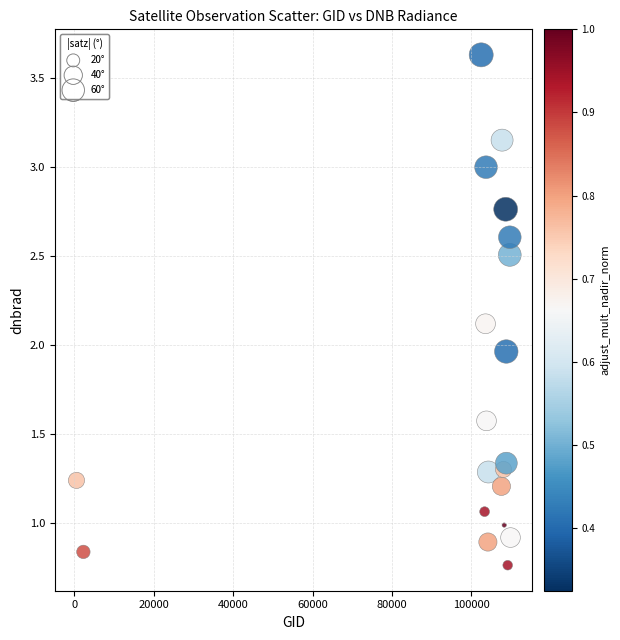

What is the range of X values (max minus min)?

109327.0